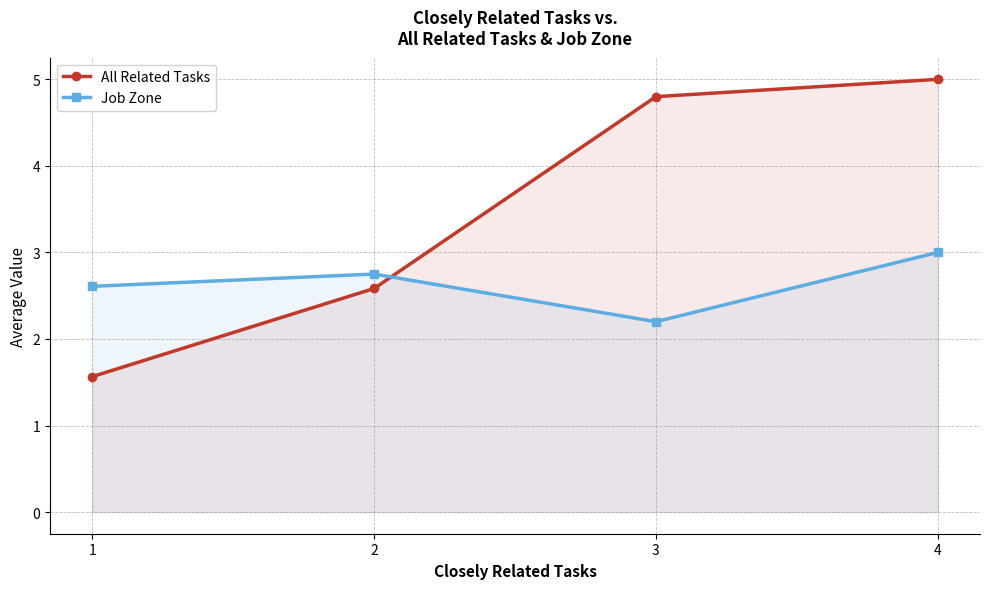

What is the average value of the All Related Tasks series?

3.5